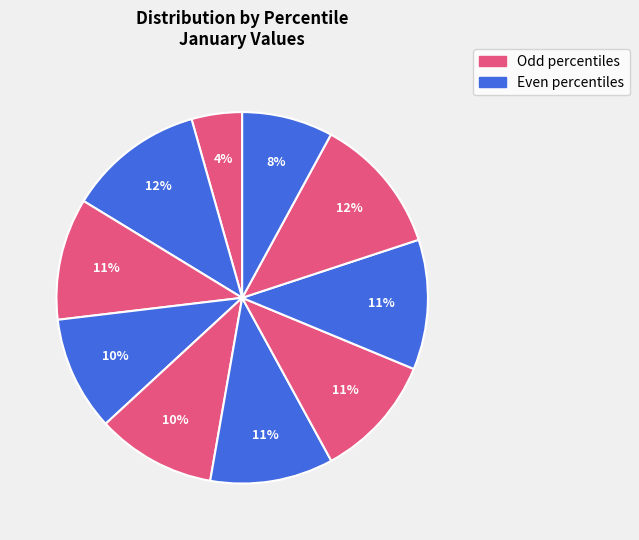

Count the number of slices in the pie.

10